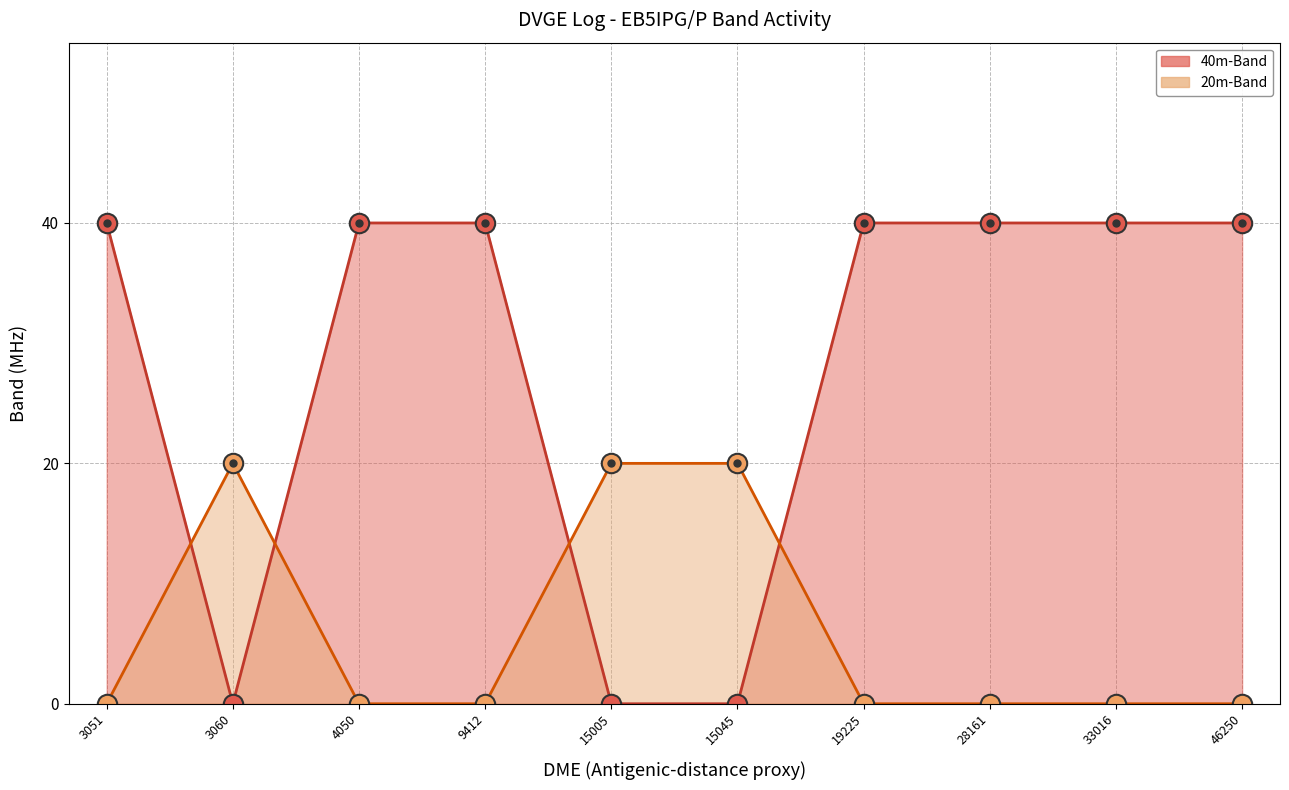

Is it true that 20m-Band equals 0 at 3051?

True